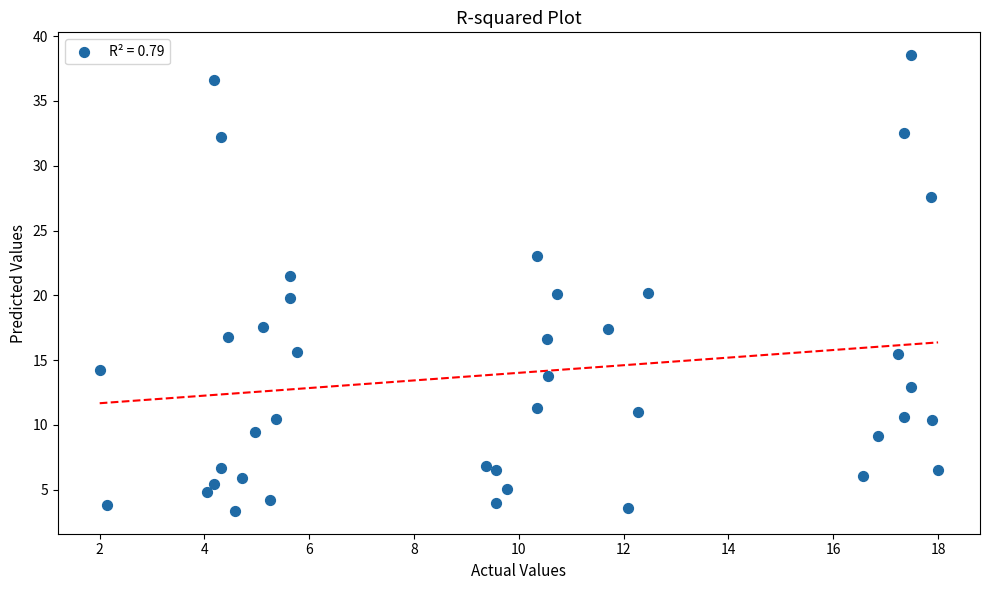

What is the range of Y values (max minus min)?

35.2